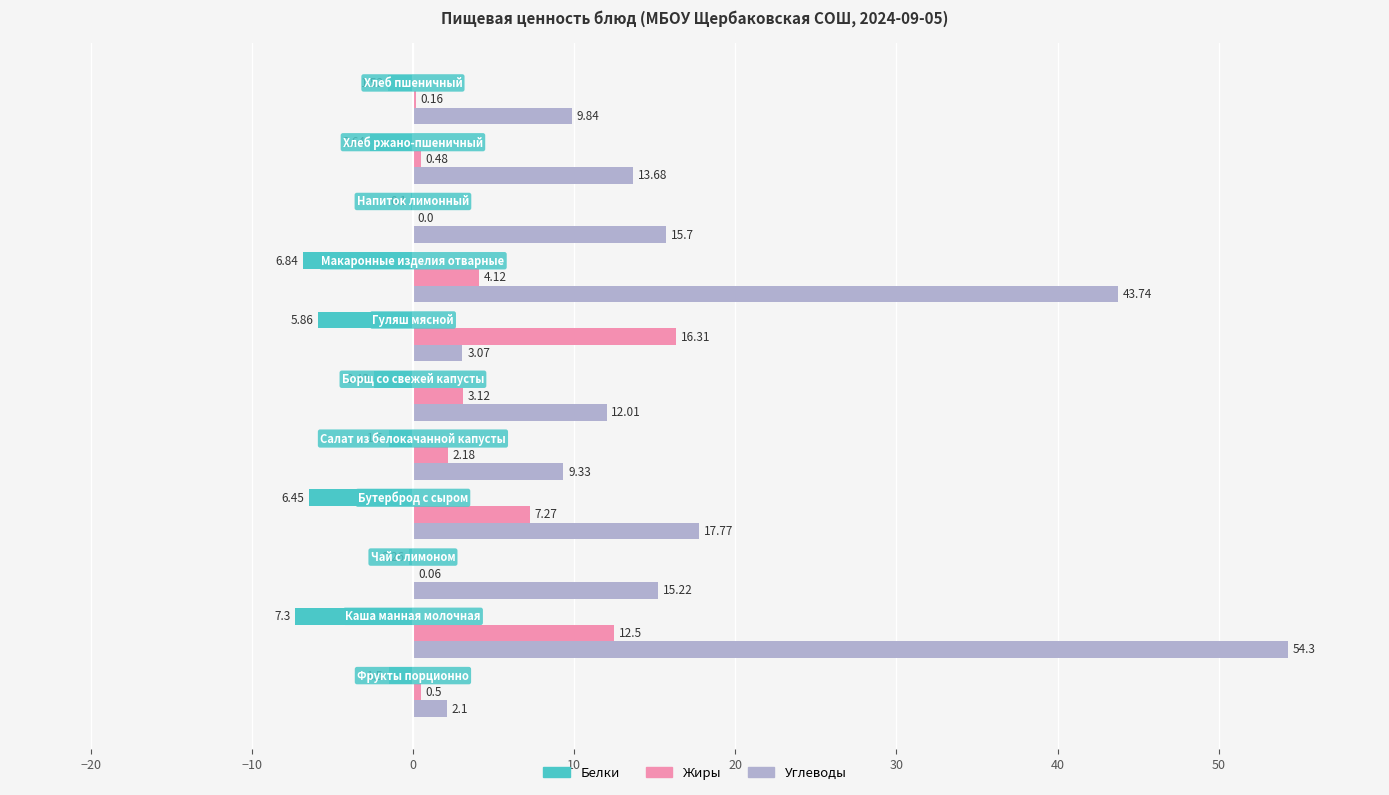

What is the sum of all Углеводы values?

196.8